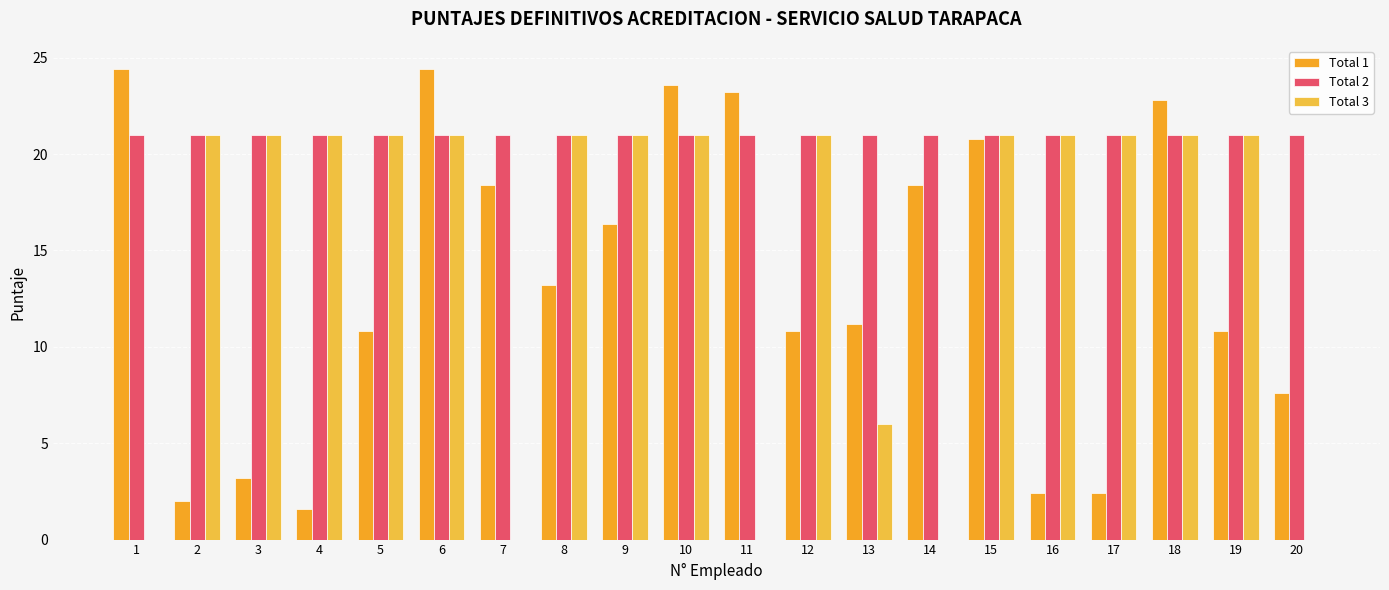

Which has a higher value, 6 or 12?

6